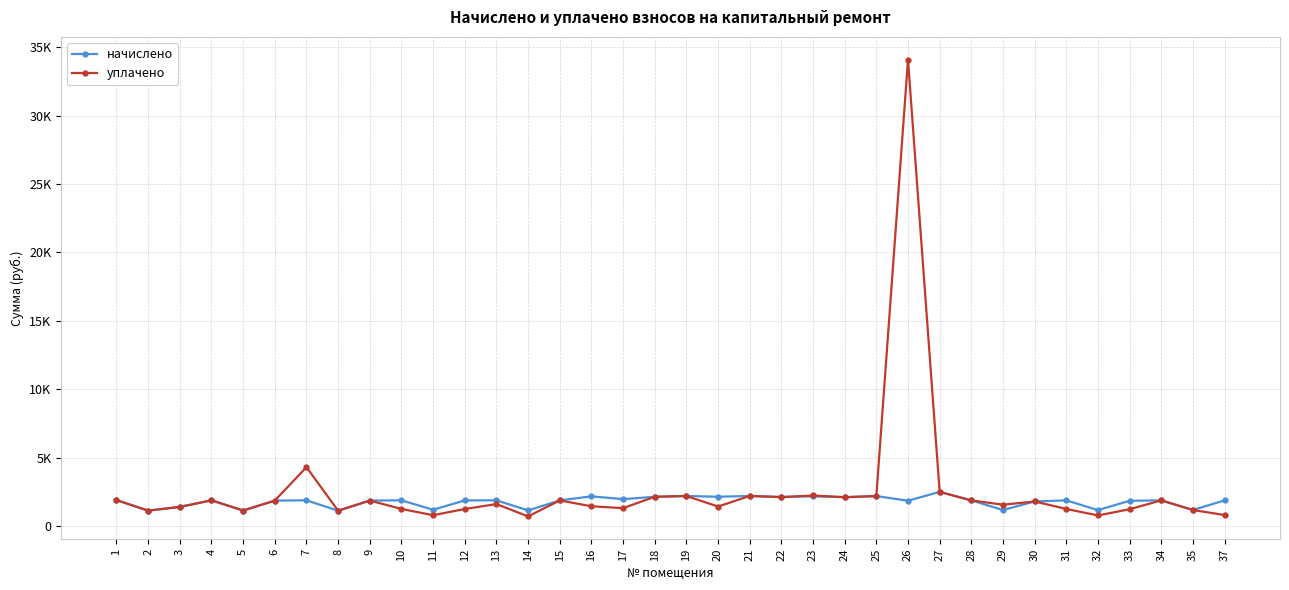

What are all the series names shown in the legend?

начислено, уплачено